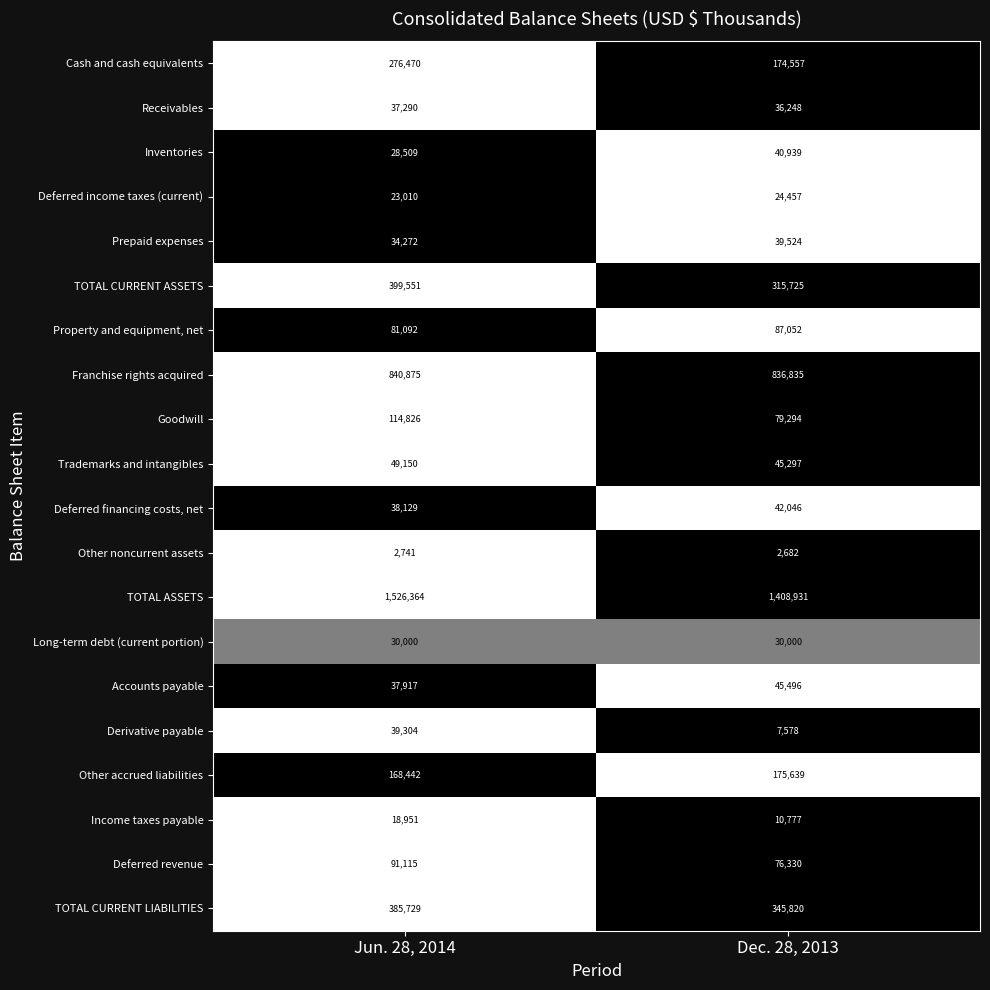

Which series has the largest total across all categories?

TOTAL ASSETS